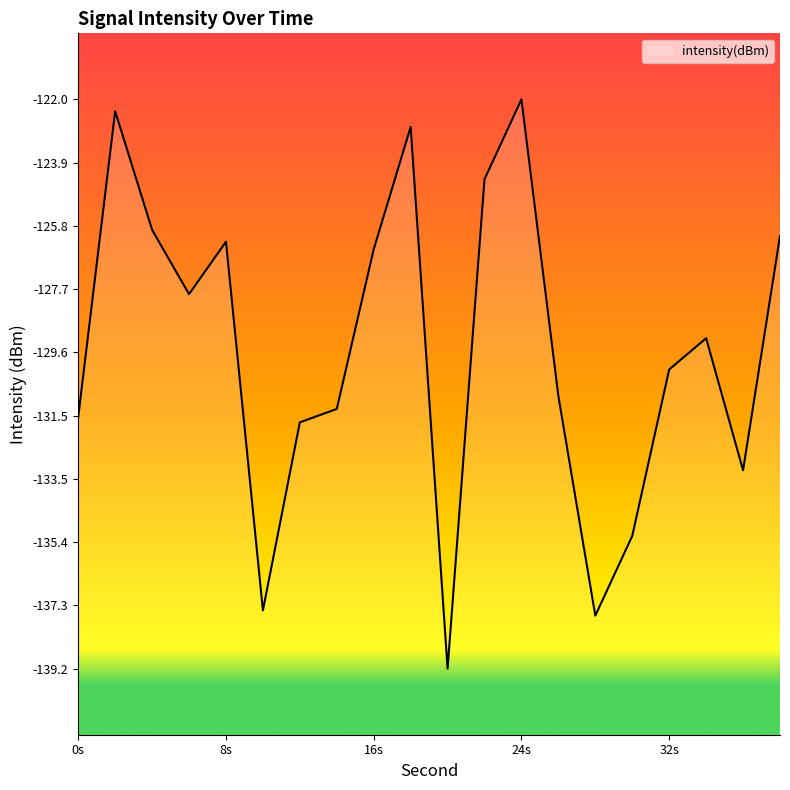

What is the minimum value shown in the chart?

-139.2